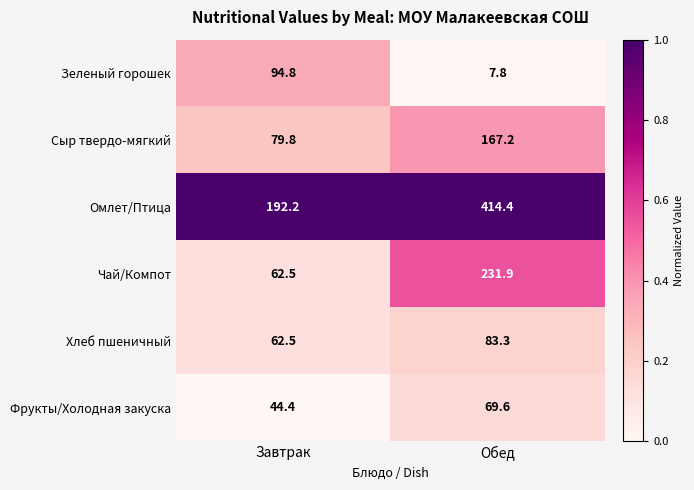

Where does the Омлет/Птица series first go above 414?

Обед